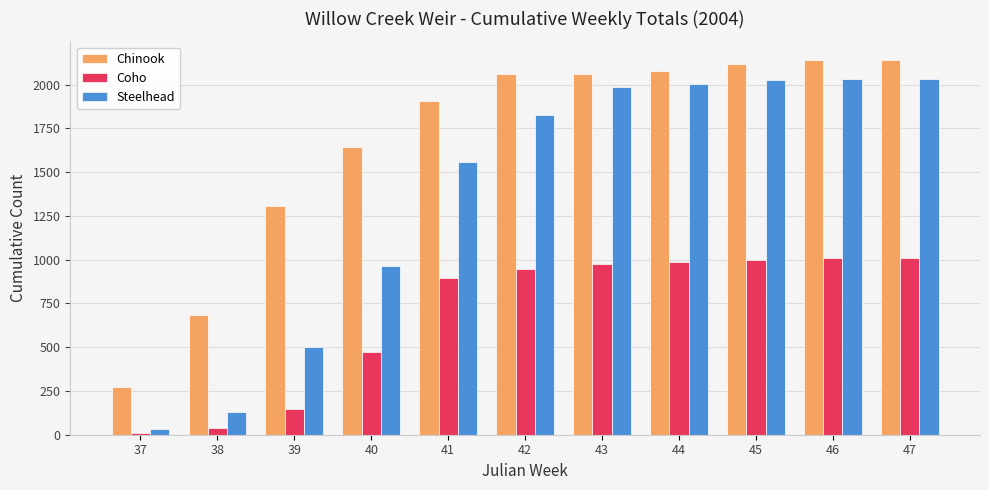

Which series has the largest range (max minus min)?

Steelhead